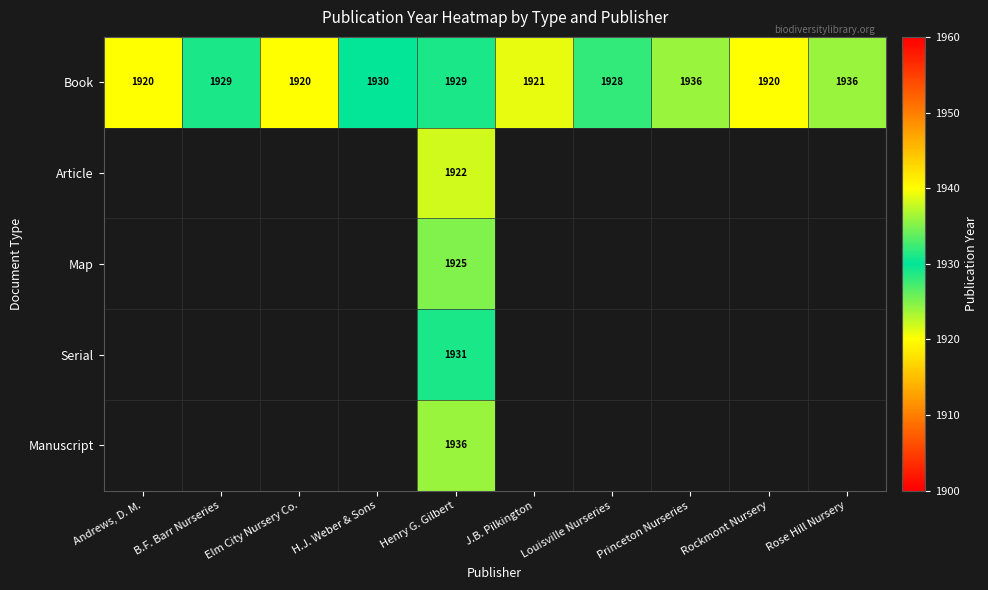

What is the sum of all Book values?

19269